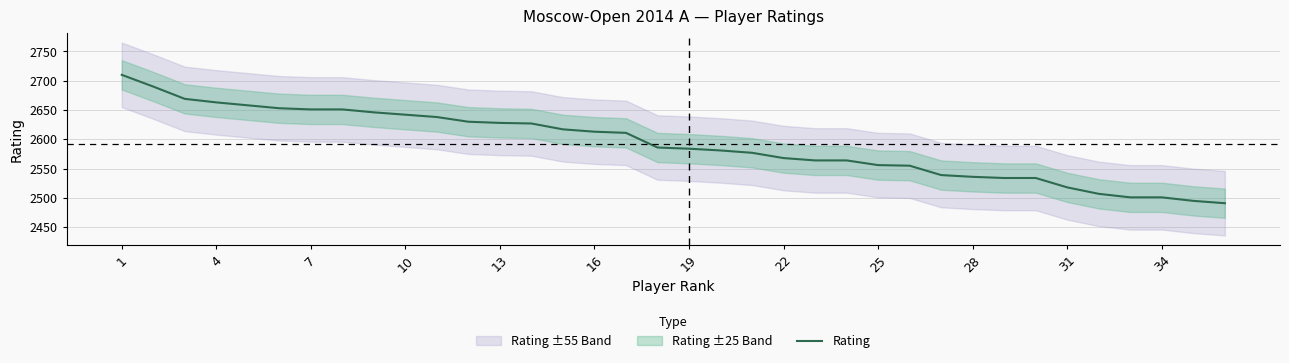

Which label corresponds to the smallest value in the chart?

35